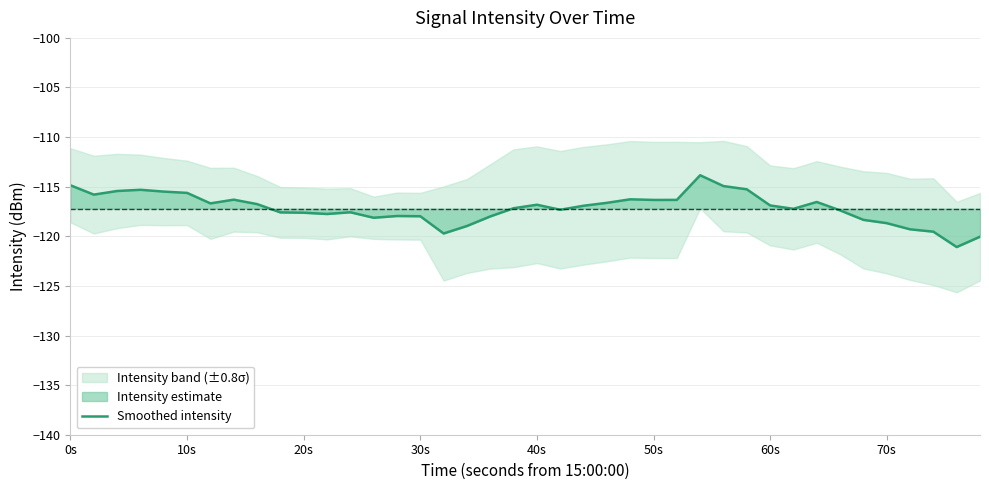

Does the chart display data point markers on the line(s)?

No